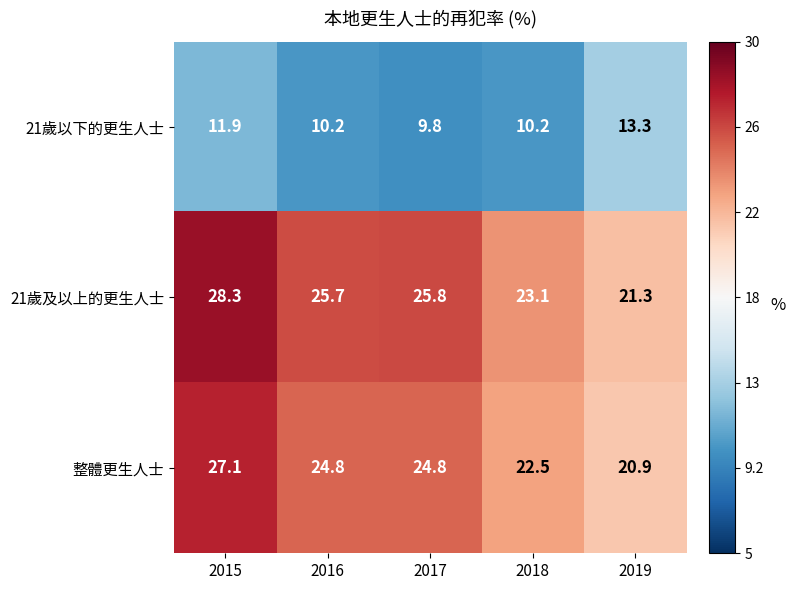

What is the minimum value shown in the chart?

9.8